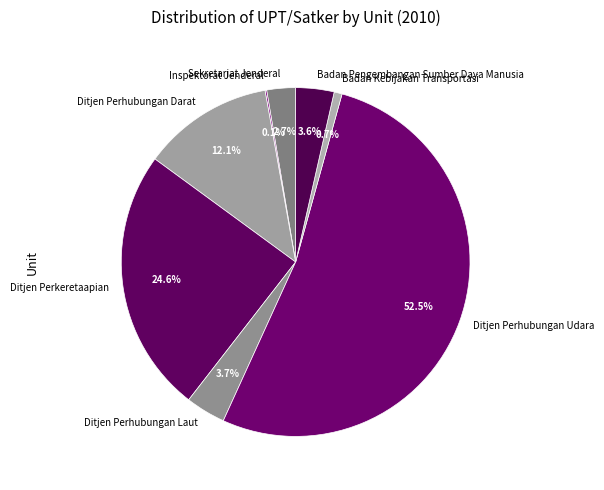

What percentage is NOT represented by Badan Kebijakan Transportasi?

99.3%